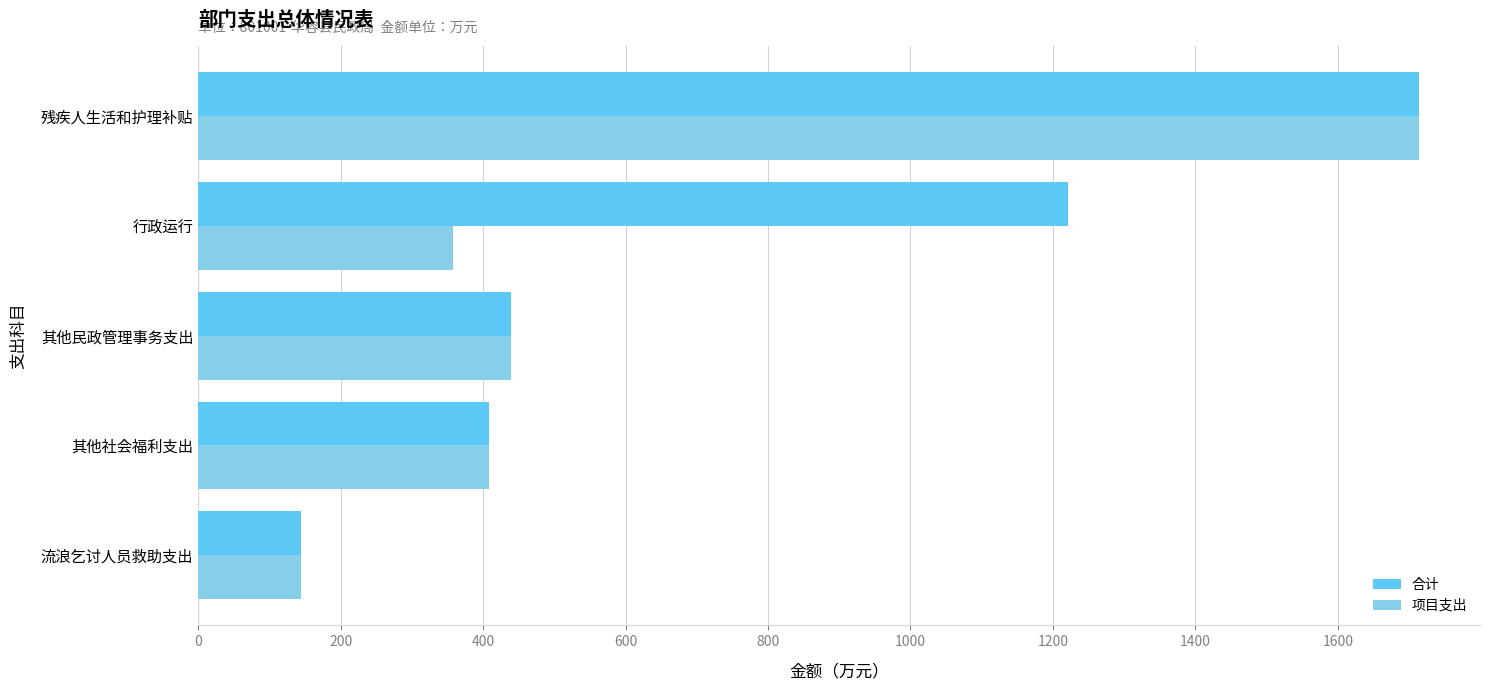

Is it true that 项目支出 equals 357.4 at 行政运行?

True